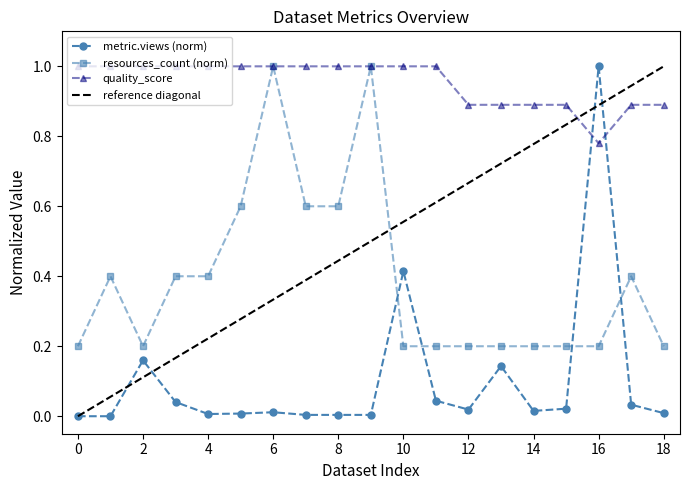

Rank the series by their maximum value, from highest to lowest.

metric.views, resources_count, quality_score